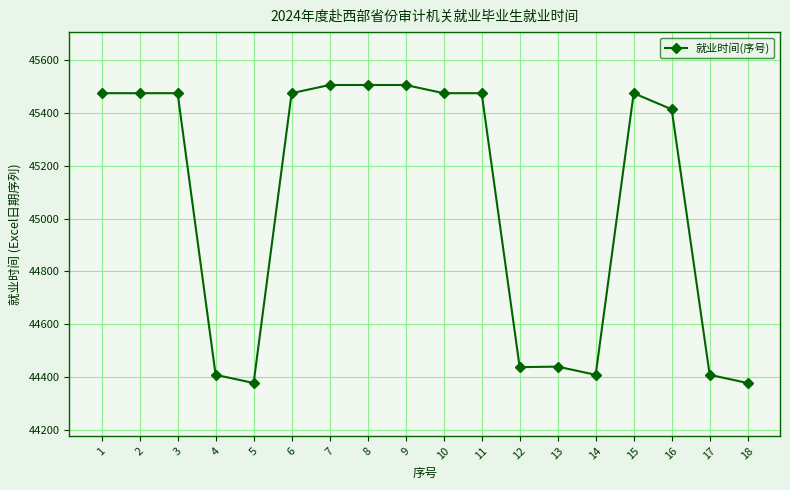

What is the difference between the values at 18 and 10?

1096